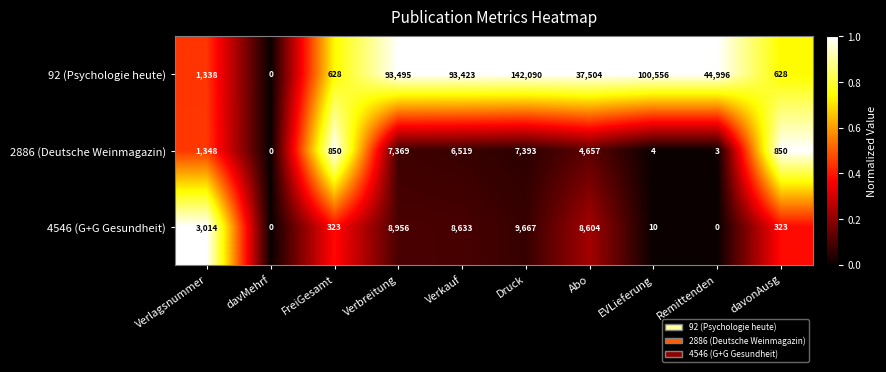

Reading left to right, list all the values displayed in this chart.

92 (Psychologie heute): Verlagsnummer=1338	davMehrf=0	FreiGesamt=628	Verbreitung=93495	Verkauf=93423	Druck=142090	Abo=37504	EVLieferung=100556	Remittenden=44996	davonAusg=628
2886 (Deutsche Weinmagazin): Verlagsnummer=1348	davMehrf=0	FreiGesamt=850	Verbreitung=7369	Verkauf=6519	Druck=7393	Abo=4657	EVLieferung=4	Remittenden=3	davonAusg=850
4546 (G+G Gesundheit): Verlagsnummer=3014	davMehrf=0	FreiGesamt=323	Verbreitung=8956	Verkauf=8633	Druck=9667	Abo=8604	EVLieferung=10	Remittenden=0	davonAusg=323